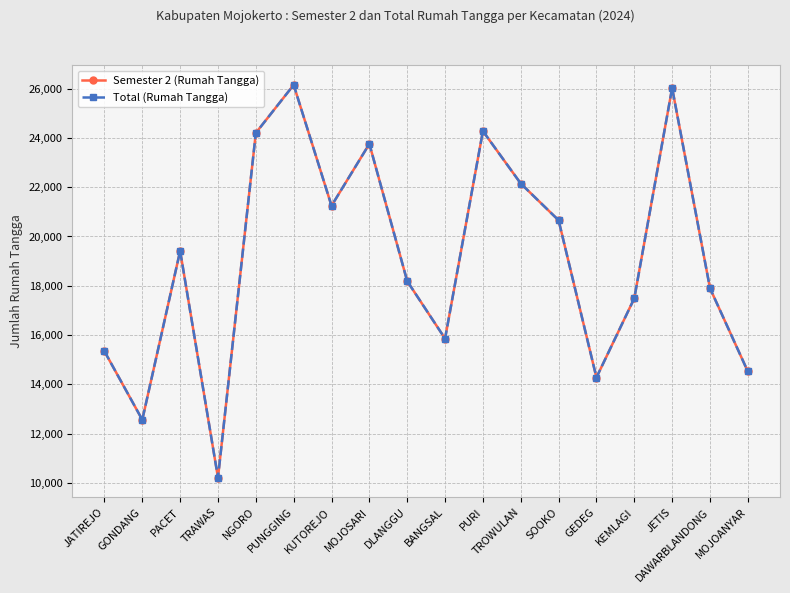

At which label is Semester 2 (Rumah Tangga) closest to 18183?

DLANGGU